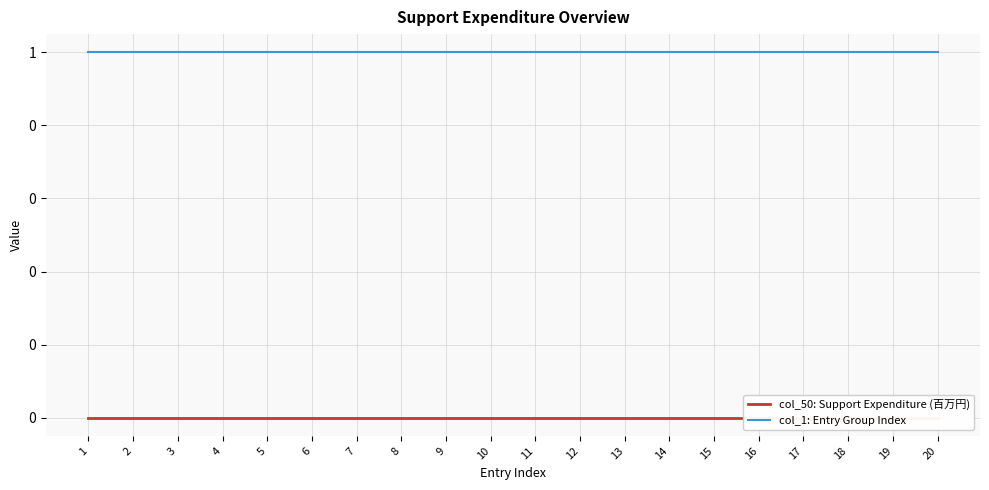

Reading left to right, what are all the values shown in this chart?

col_50: Support Expenditure (百万円): 0	0	0	0	0	0	0	0	0	0	0	0	0	0	0	0	0	0	0	0
col_1: Entry Group Index: 1	1	1	1	1	1	1	1	1	1	1	1	1	1	1	1	1	1	1	1